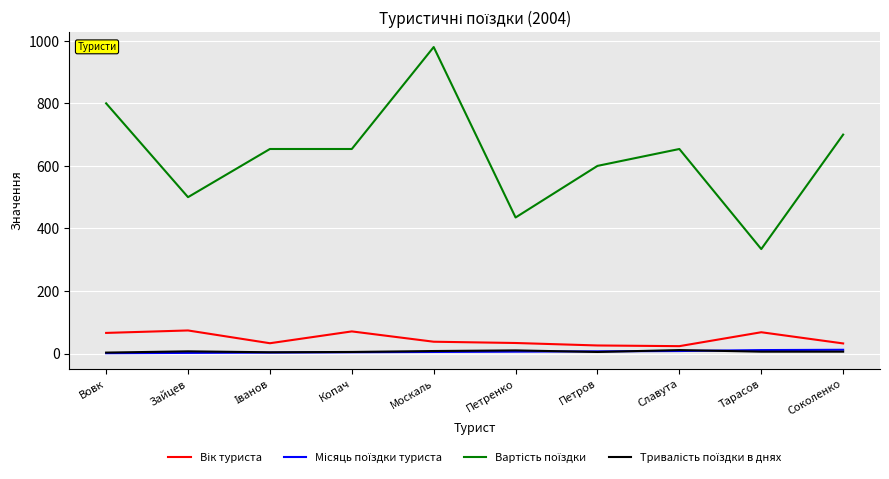

Which category has the highest value across all series?

Москаль